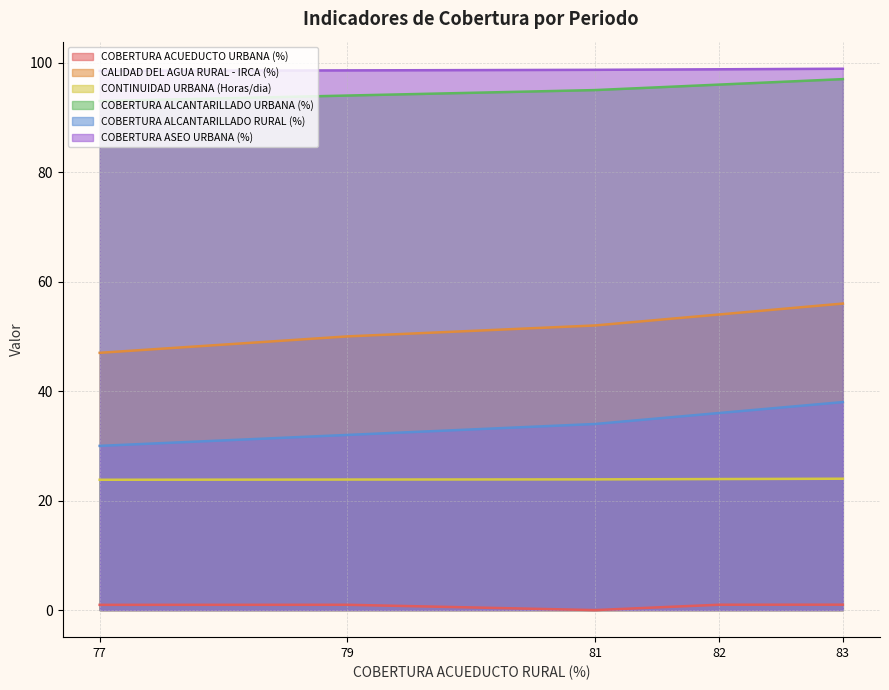

What is the minimum value shown in the chart?

0.0